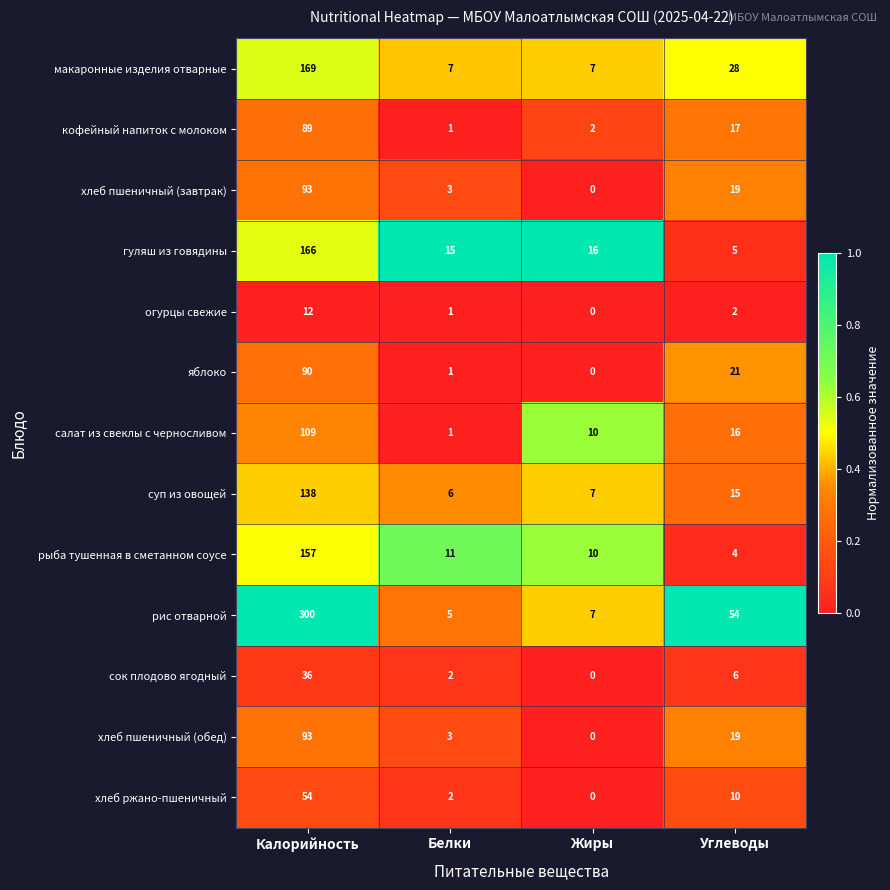

At which label does рис отварной reach its peak?

Калорийность